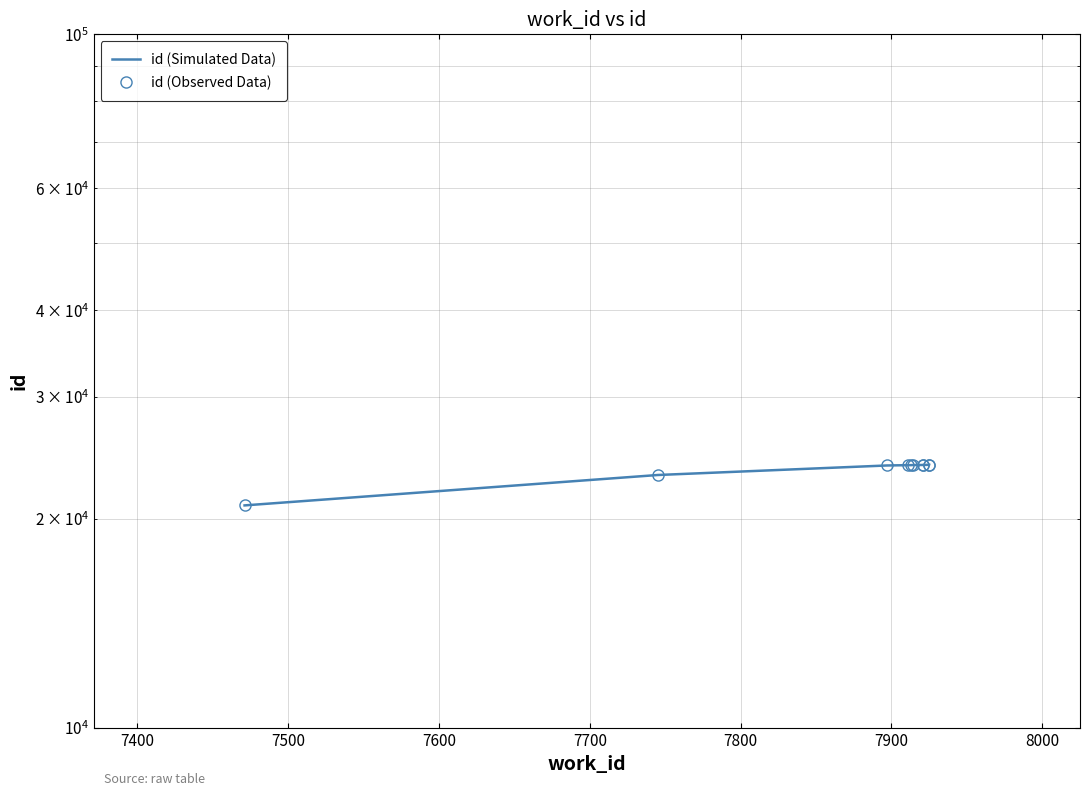

Which series has the largest range (max minus min)?

id (Simulated Data)